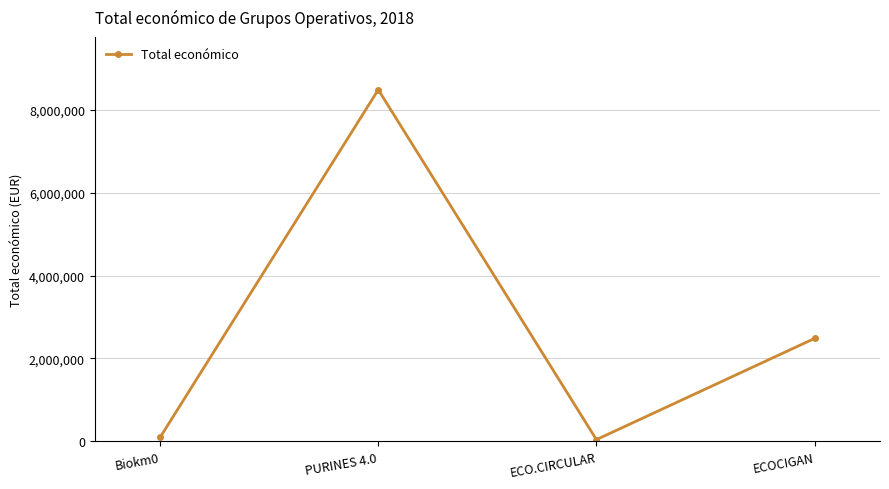

Does the chart have visible grid lines?

Yes